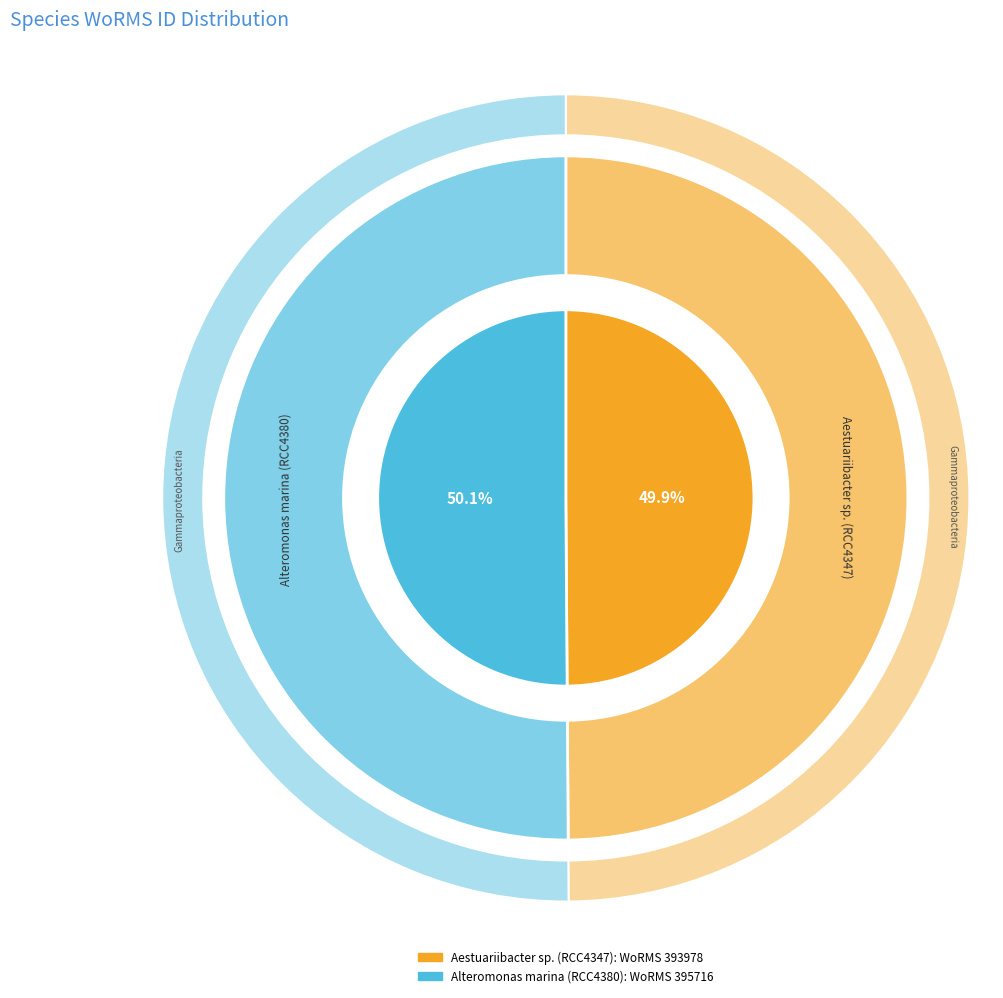

What is the majority slice?

Alteromonas marina (RCC4380)